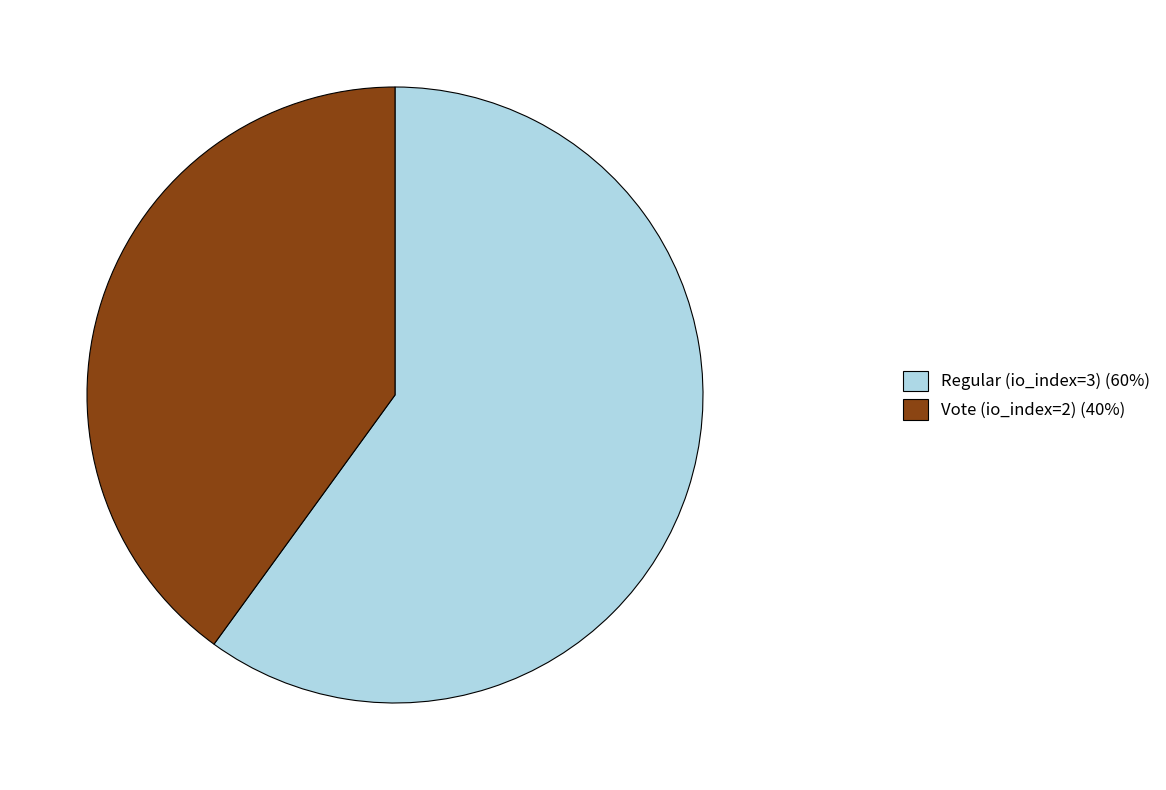

Which slice represents more than half of the pie?

Regular (io_index=3)